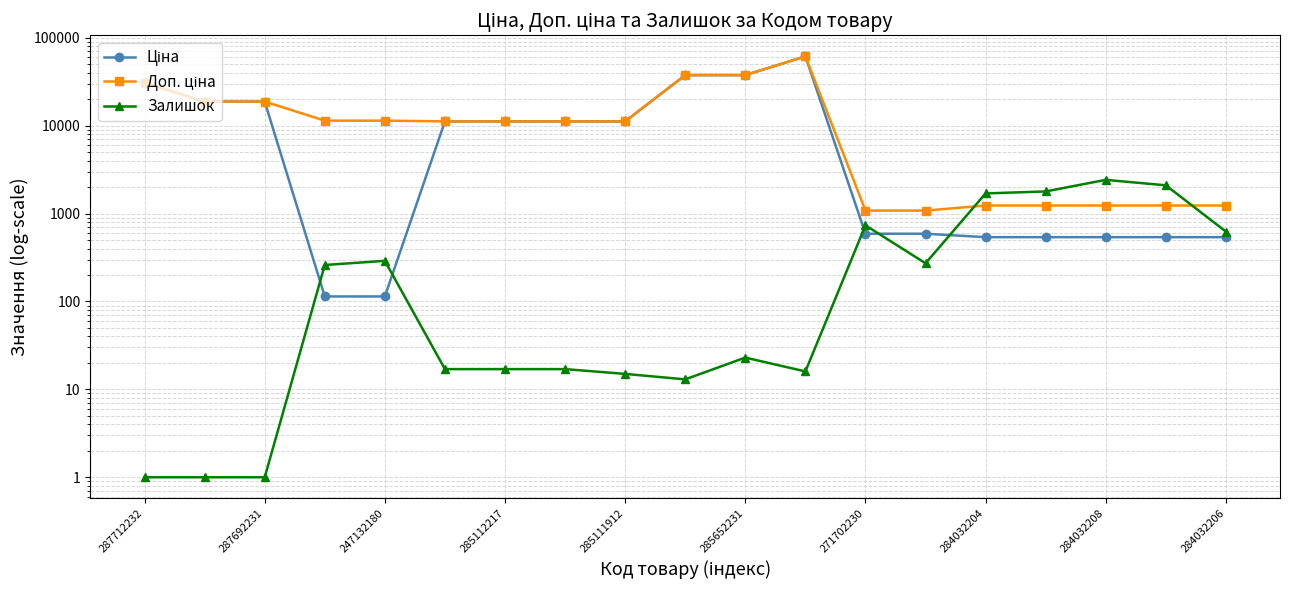

In Доп. ціна, how many points are higher than both neighbors (excluding endpoints)?

1